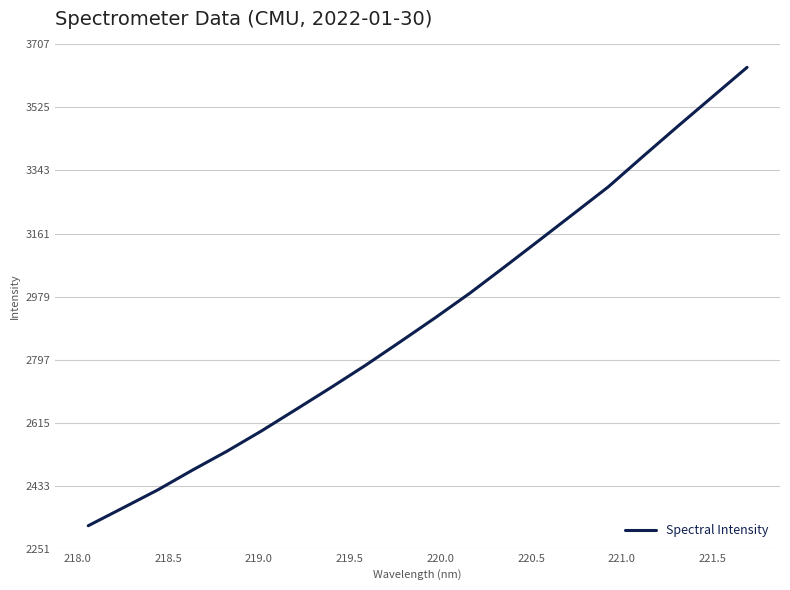

What is the difference between the maximum and minimum values?

1323.8